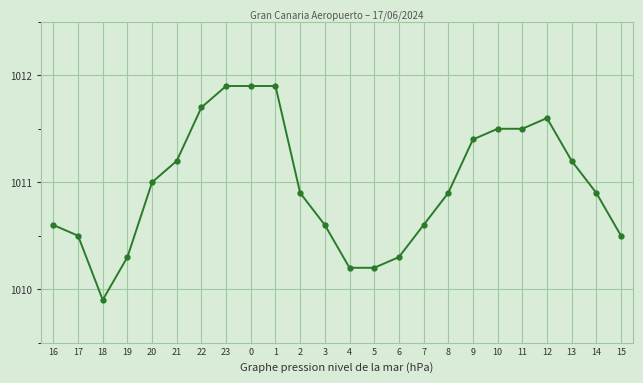

Where is the first local minimum?

18